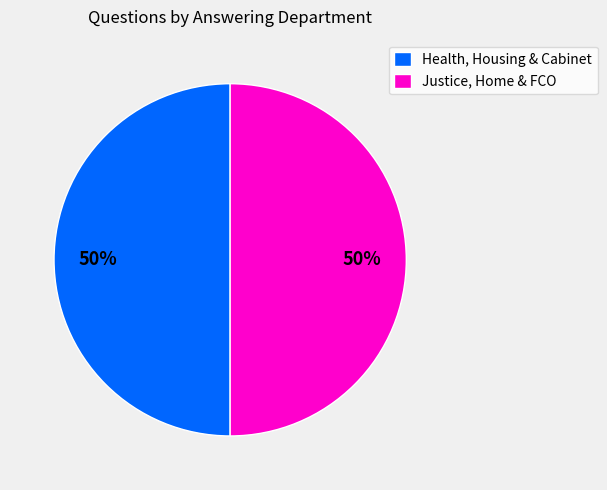

Is it true that Justice, Home & FCO is 35% of the pie?

False